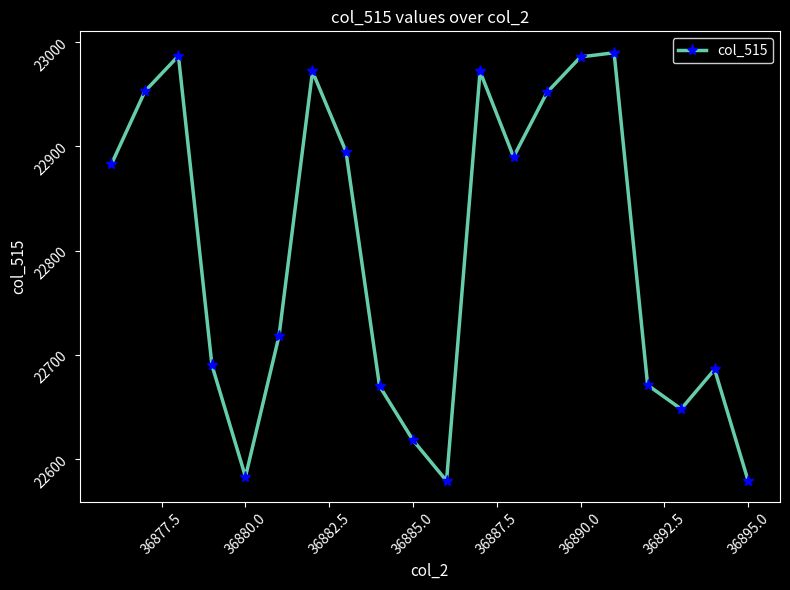

What is the greatest value displayed?

22990